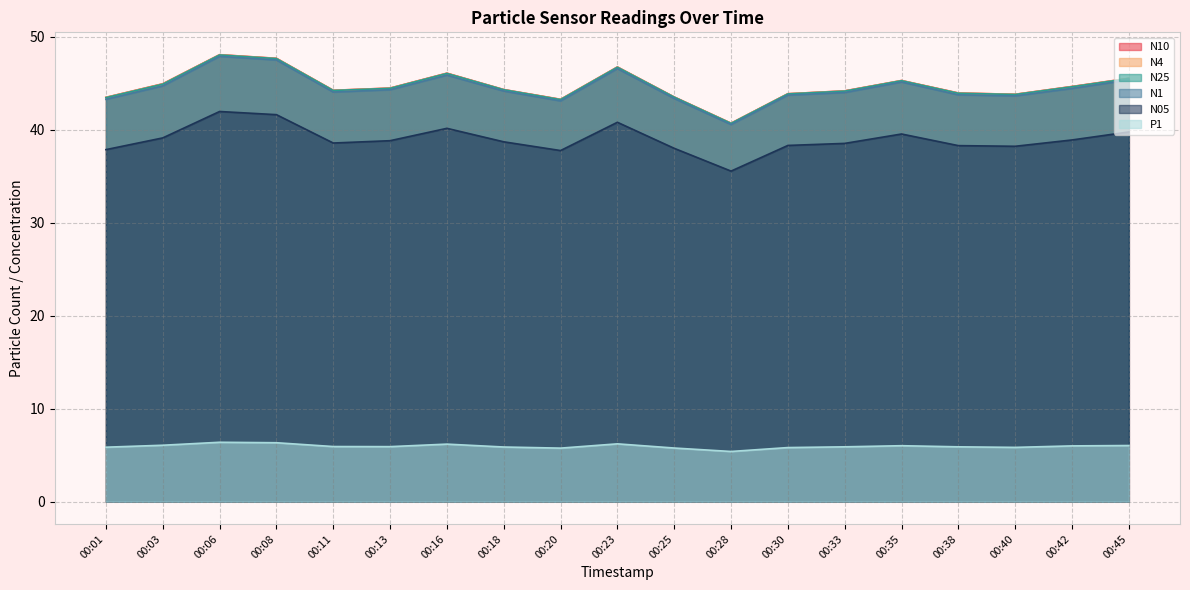

Which series has the largest range (max minus min)?

N10